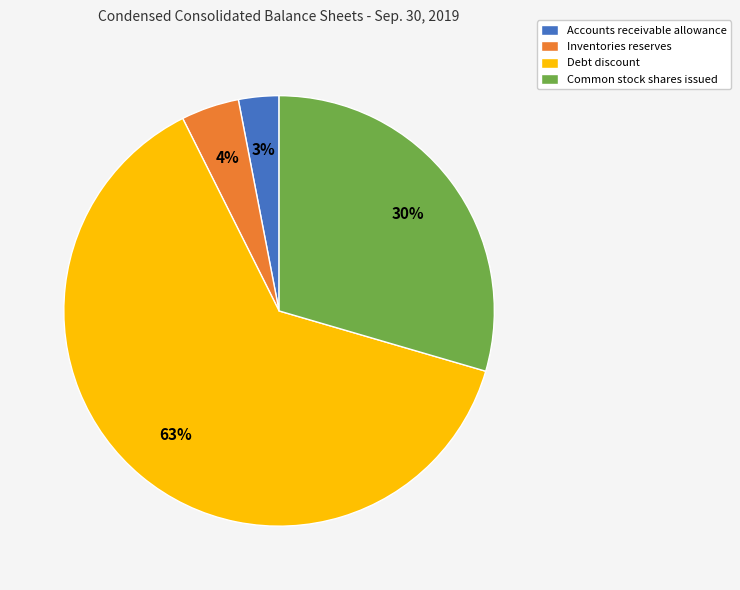

Count the number of slices in the pie.

4